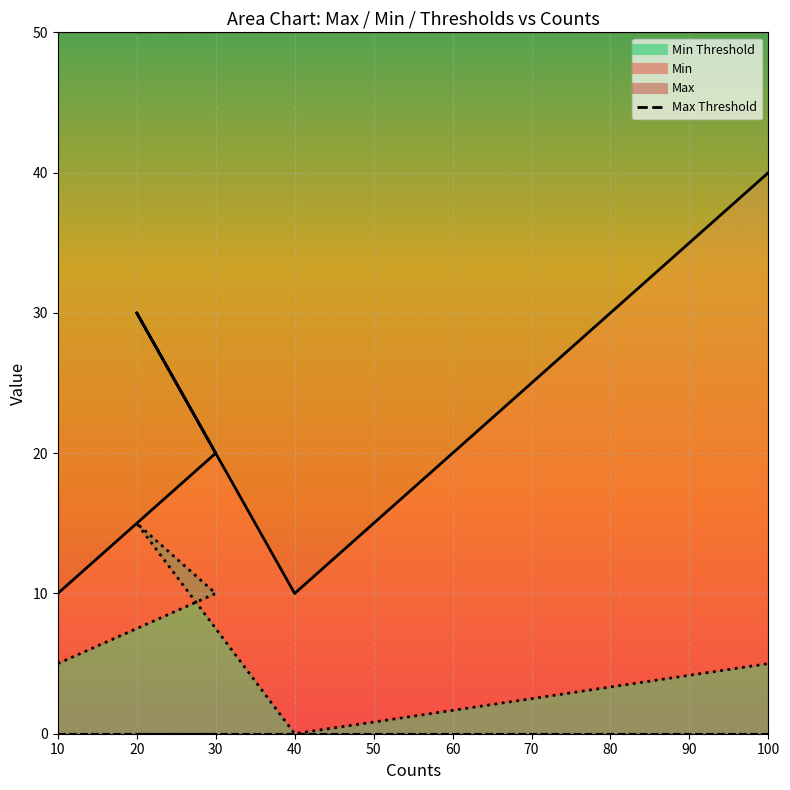

What is the sum of all Min values?

35